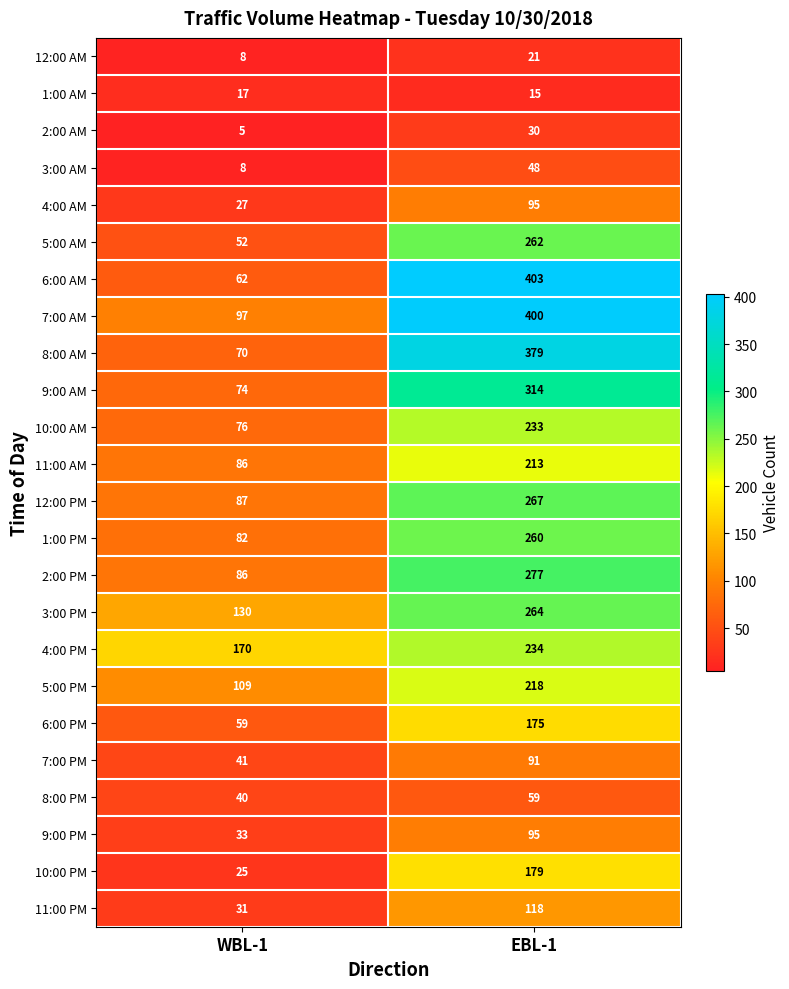

What is the total value across all series at EBL-1?

4650